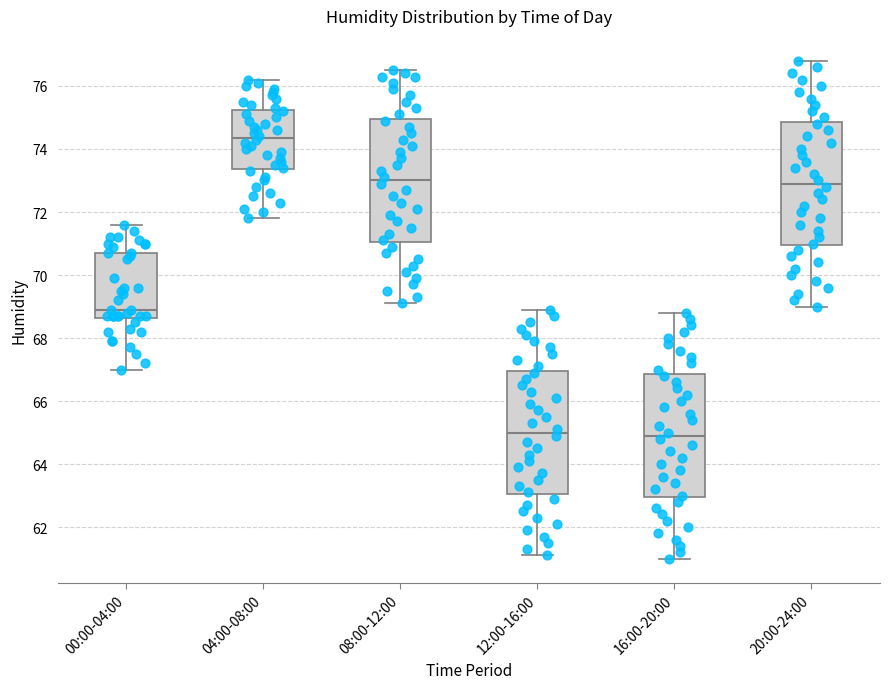

Where is the lower edge of the box for 08:00-12:00 on the y-axis? The values are not printed on the chart, so give them approximately, as read against the axis.

71.0